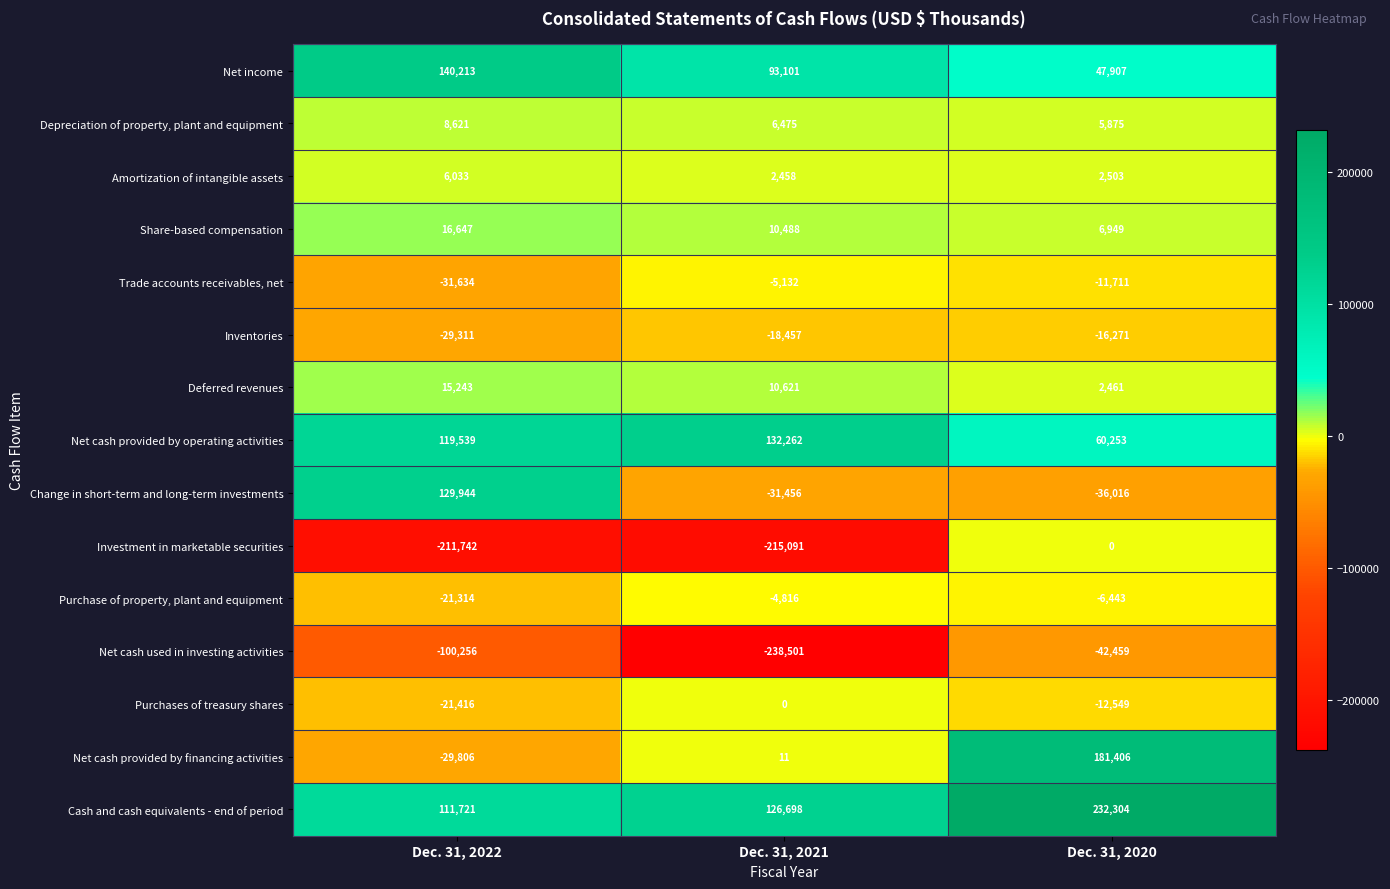

What is the spread (max minus min) of values at Dec. 31, 2020?

274763